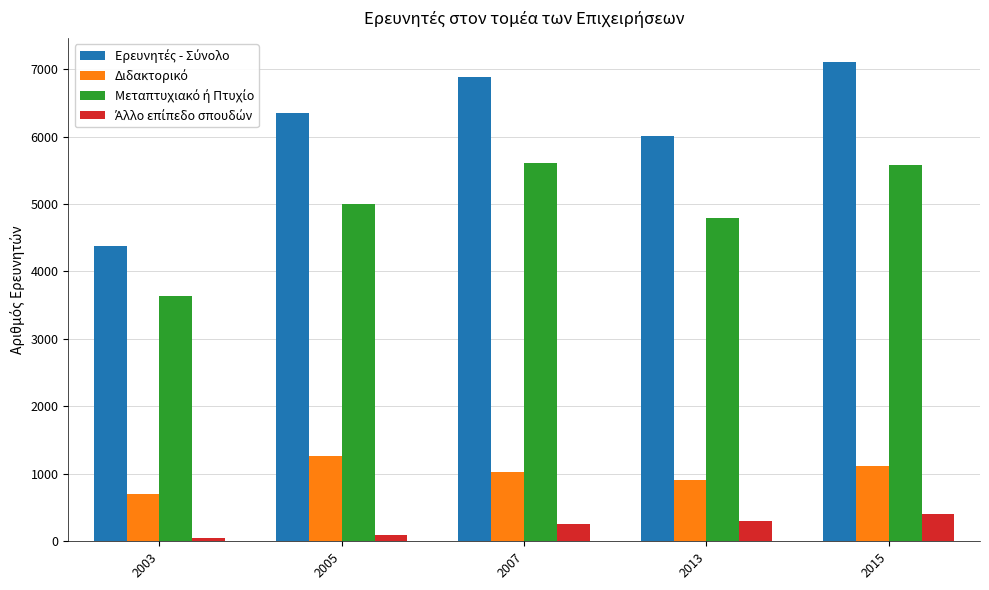

Which label corresponds to the largest value in the chart?

2015